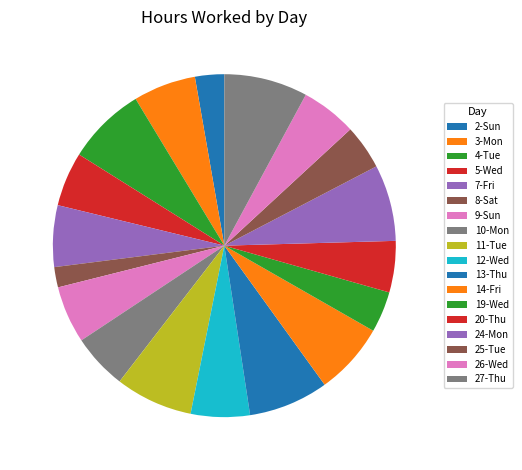

What is the total percentage of 7-Fri and 4-Tue?

13.2%